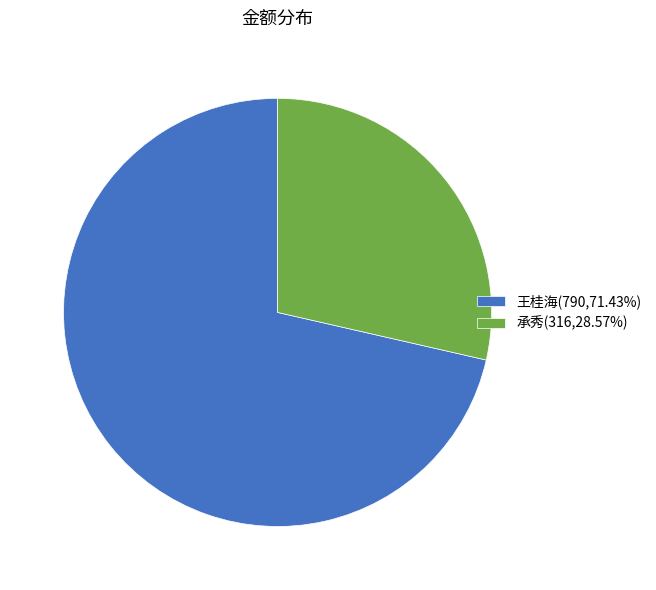

How many slices are in this pie chart?

2